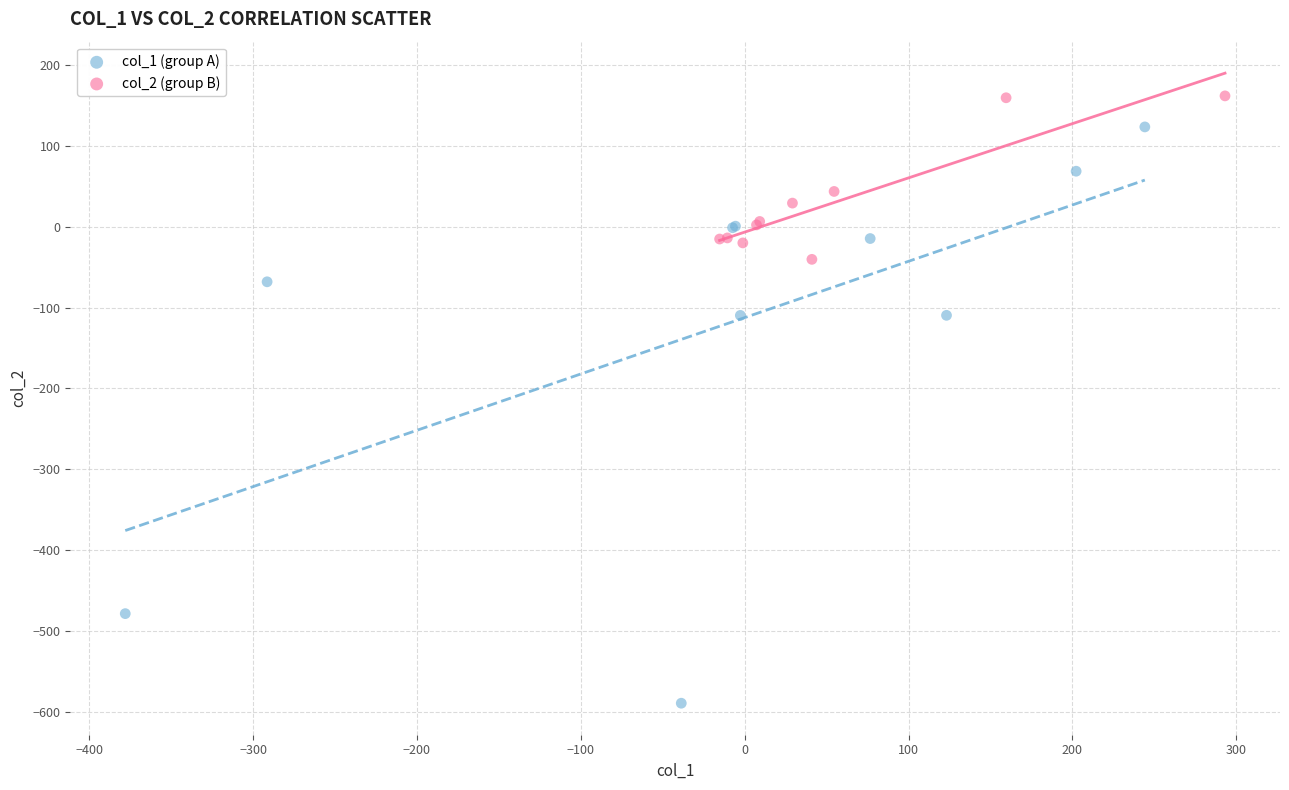

Which series reaches the minimum Y coordinate?

col_1 (group A)